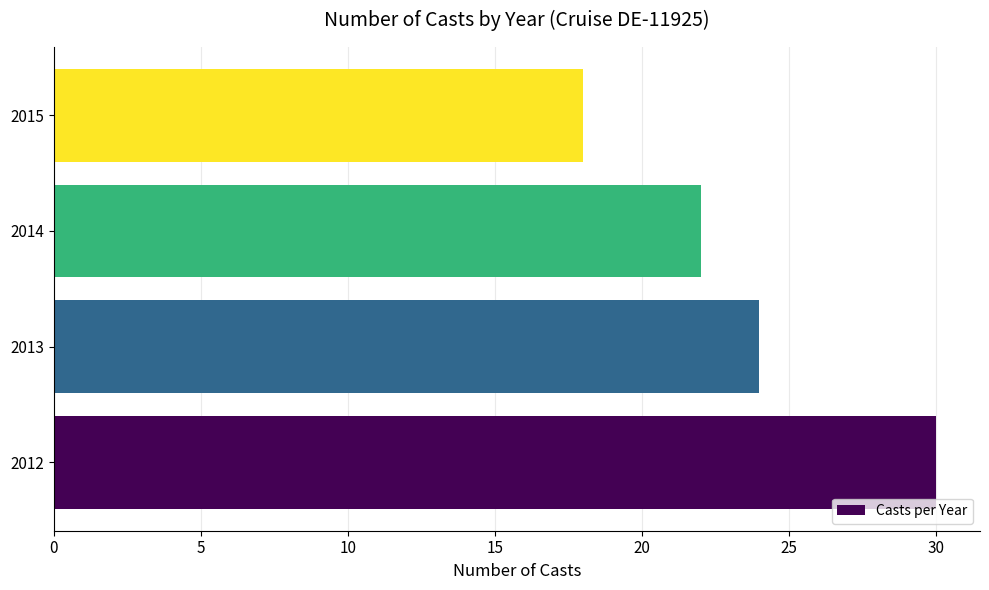

Is it true that the value at 2013 is 24?

True